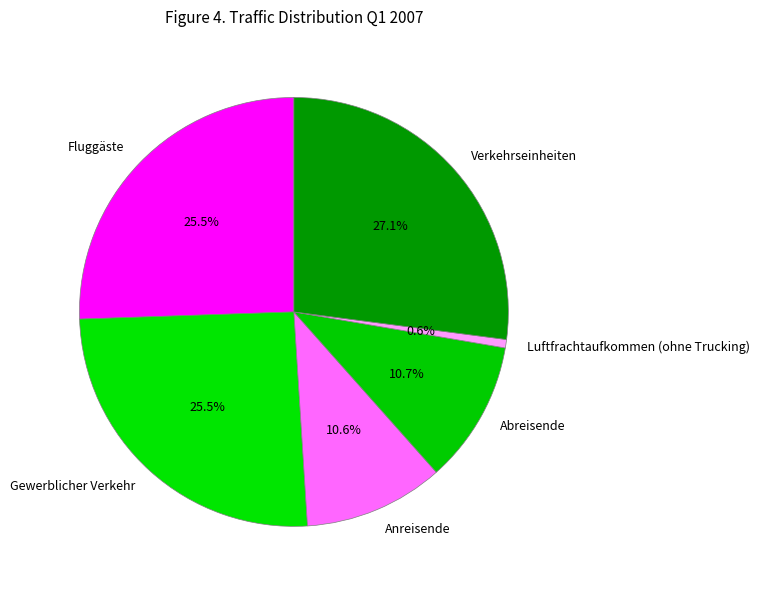

Which slice is the largest?

Verkehrseinheiten